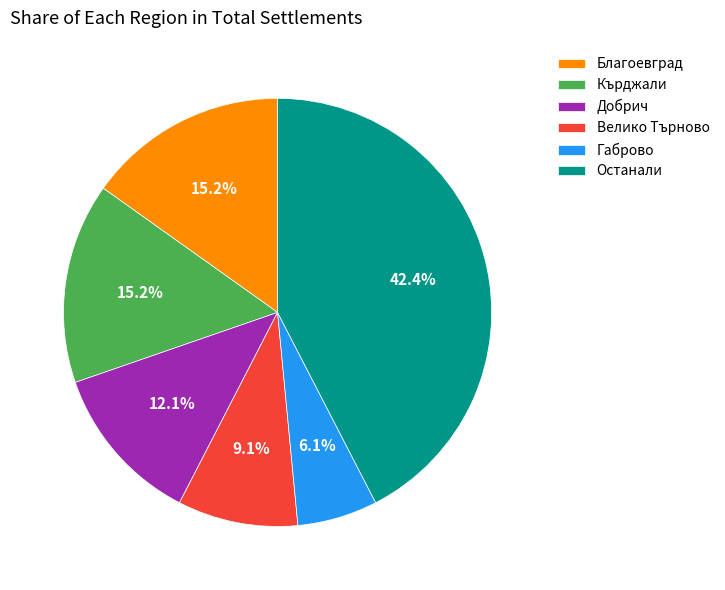

Combined, do Добрич and Велико Търново account for over 50%?

No